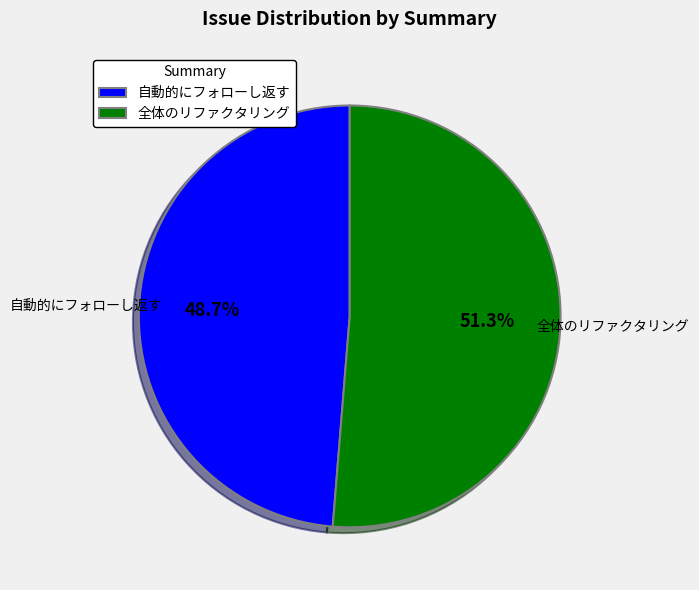

Rank the categories by value from lowest to highest.

自動的にフォローし返す, 全体のリファクタリング